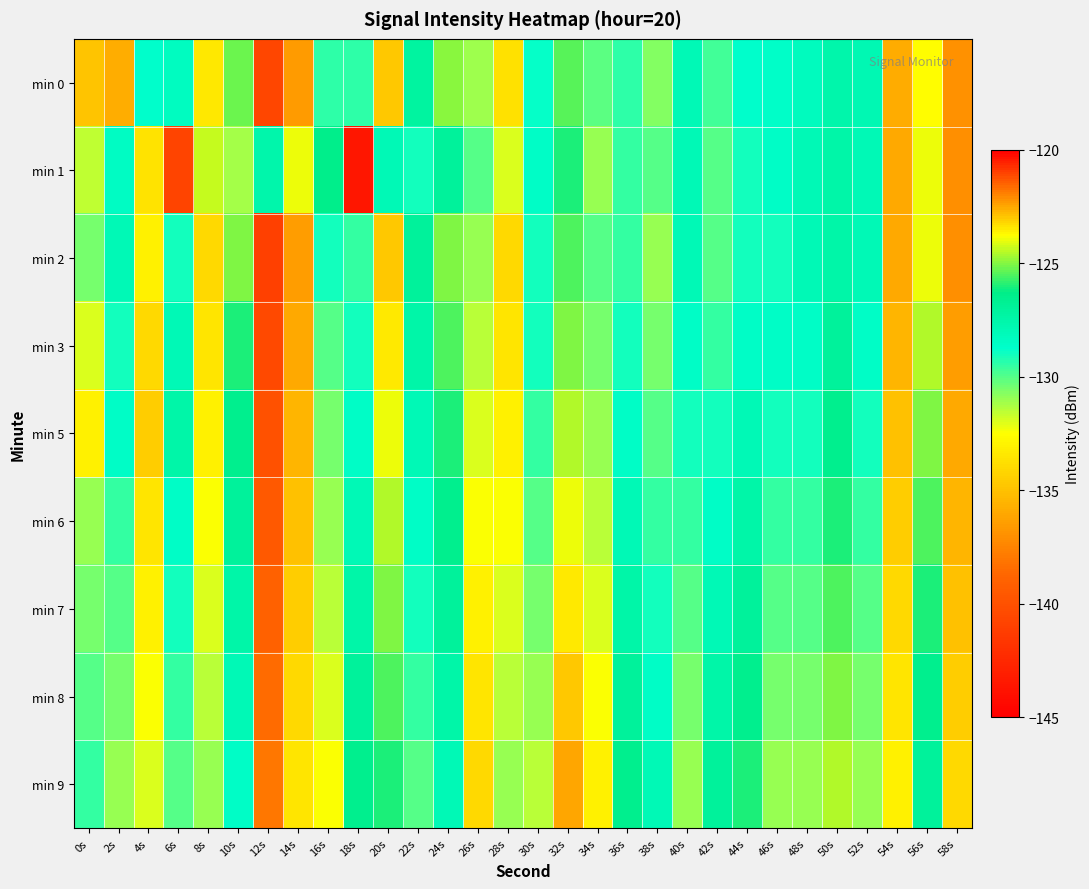

Which has a higher value, 6s or 36s?

6s